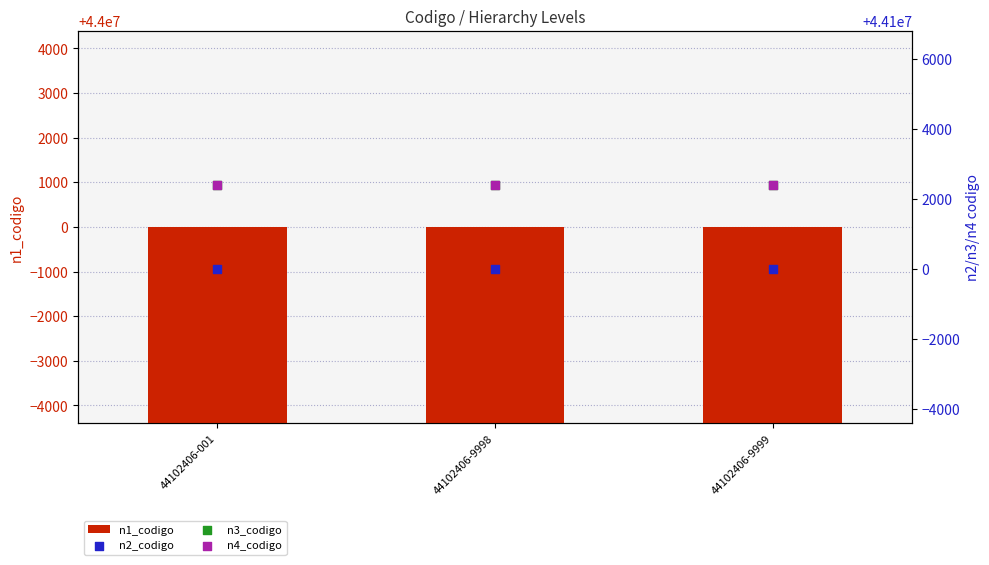

At how many categories does at least one series exceed 44005152?

3